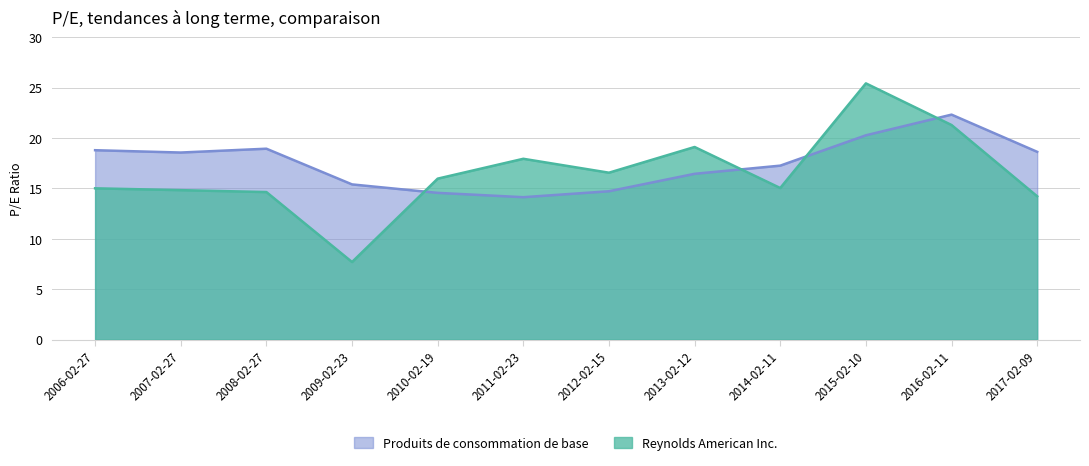

Reading right to left, list all the values displayed in this chart.

Reynolds American Inc.: 2017-02-09=14.2	2016-02-11=21.3	2015-02-10=25.4	2014-02-11=15.0	2013-02-12=19.1	2012-02-15=16.6	2011-02-23=17.9	2010-02-19=16.0	2009-02-23=7.7	2008-02-27=14.6	2007-02-27=14.8	2006-02-27=15.0
Produits de consommation de base: 2017-02-09=18.6	2016-02-11=22.3	2015-02-10=20.3	2014-02-11=17.2	2013-02-12=16.4	2012-02-15=14.7	2011-02-23=14.1	2010-02-19=14.6	2009-02-23=15.4	2008-02-27=18.9	2007-02-27=18.6	2006-02-27=18.8